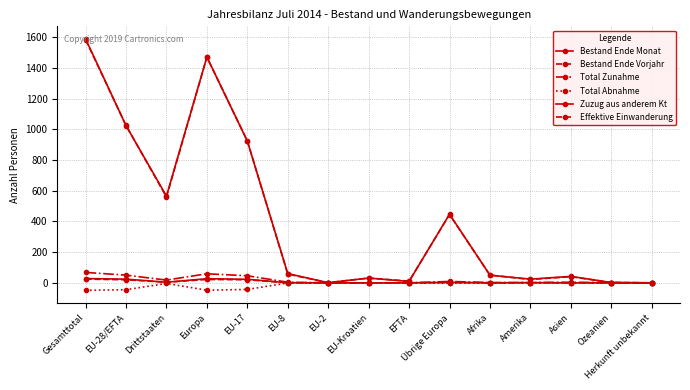

Reading left to right, transcribe all the data shown in this chart.

Bestand Ende Monat: 1589	1024	565	1471	923	60	1	31	9	447	50	24	42	2	0
Bestand Ende Vorjahr: 1584	1025	559	1470	925	57	1	31	11	445	50	22	40	2	0
Total Zunahme: 68	50	18	59	46	4	0	0	0	9	2	2	4	1	0
Total Abnahme: -49	-45	-4	-48	-43	-1	0	0	-1	-3	0	0	-1	0	0
Zuzug aus anderem Kt: 28	24	4	27	23	1	0	0	0	3	0	1	0	0	0
Effektive Einwanderung: 24	20	4	22	20	0	0	0	0	2	0	1	0	1	0